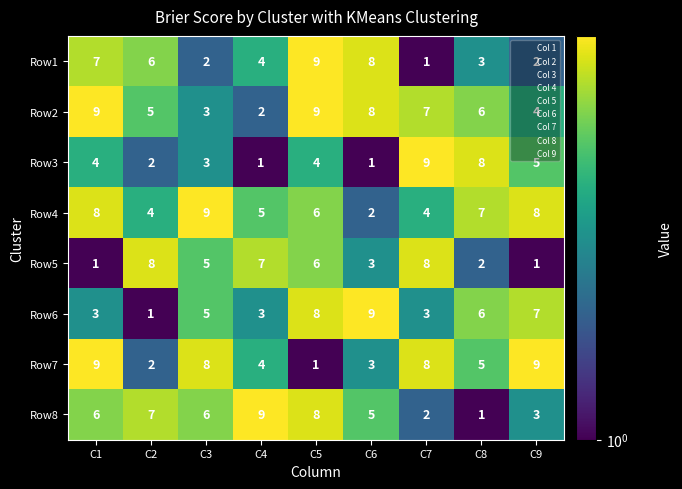

At which label does Row1 reach its peak?

C5